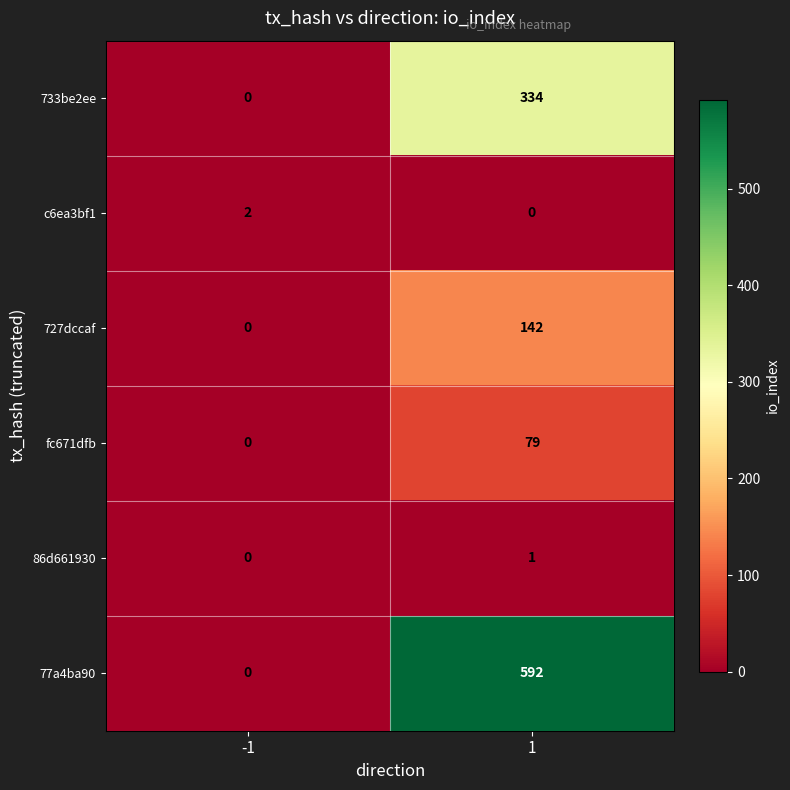

Which series has the largest range (max minus min)?

77a4ba90